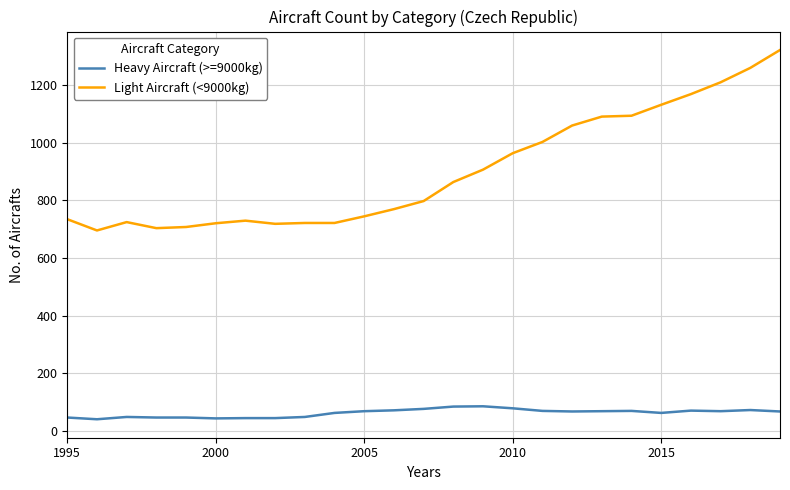

What is the difference between the maximum and minimum values in the Light Aircraft (<9000kg) series?

626